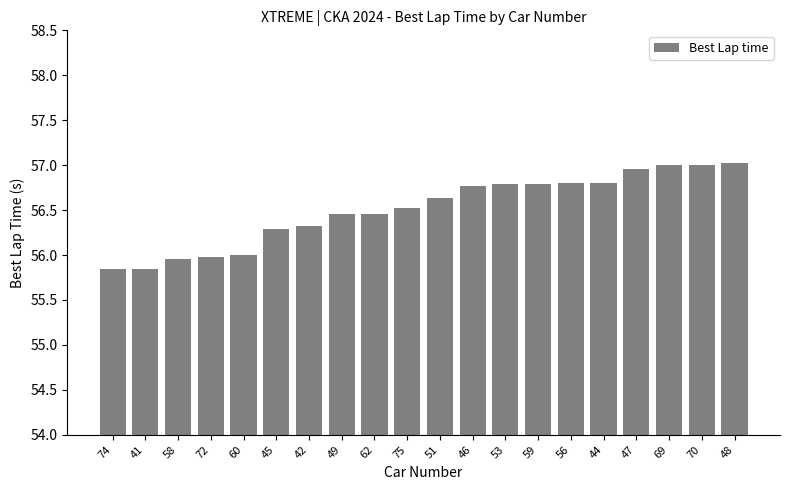

How many data points does each series have?

20